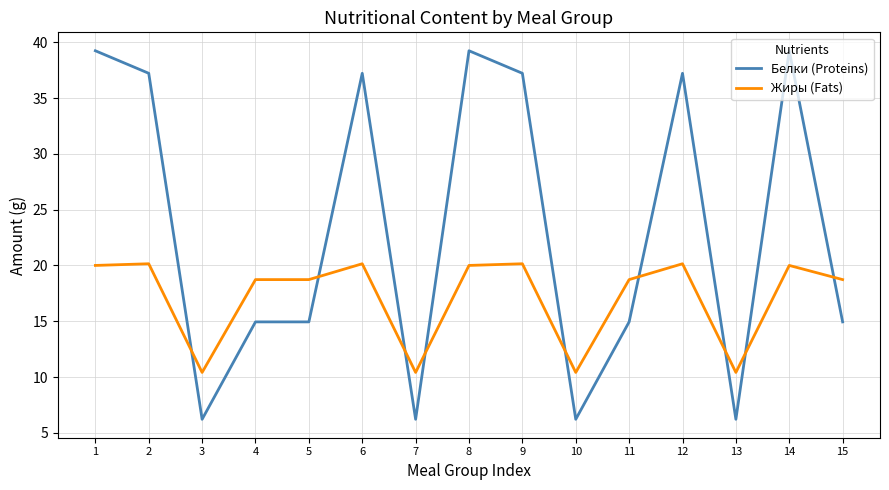

Which series has the largest range (max minus min)?

Белки (Proteins)